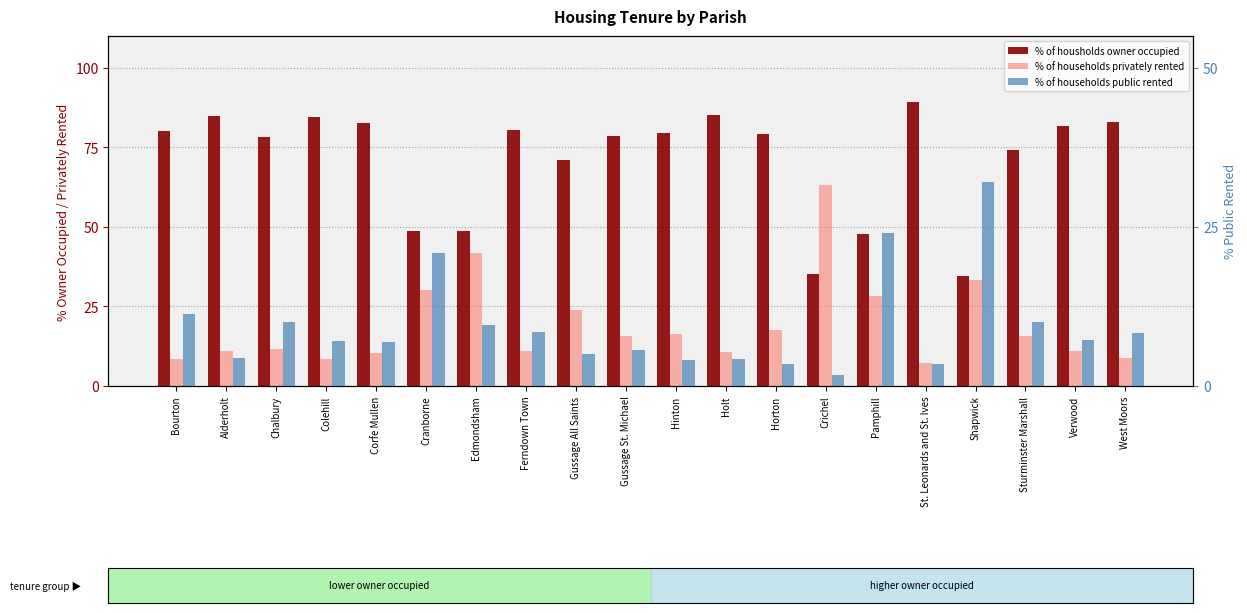

Which series has the largest total across all categories?

% of housholds owner occupied